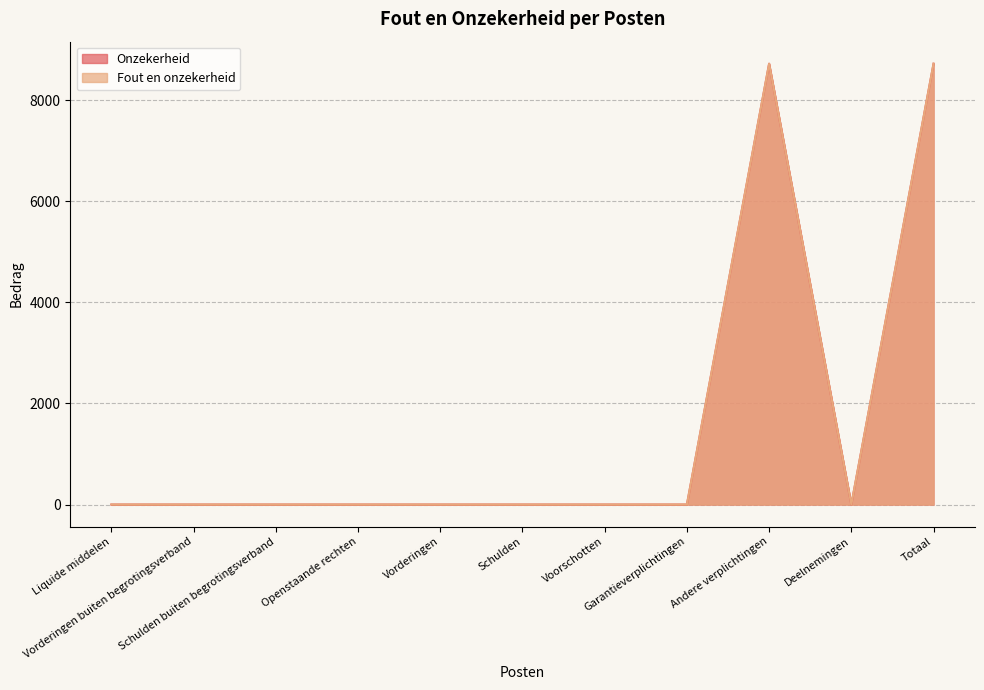

At which category is the sum across all series the highest?

Andere verplichtingen